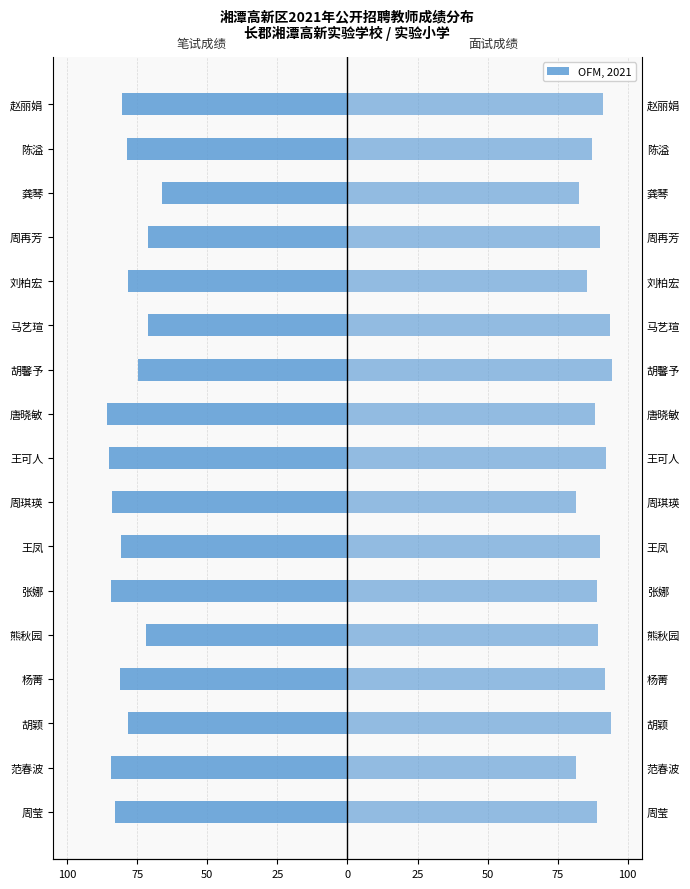

Rank the series by their average value, from lowest to highest.

笔试成绩, 面试成绩